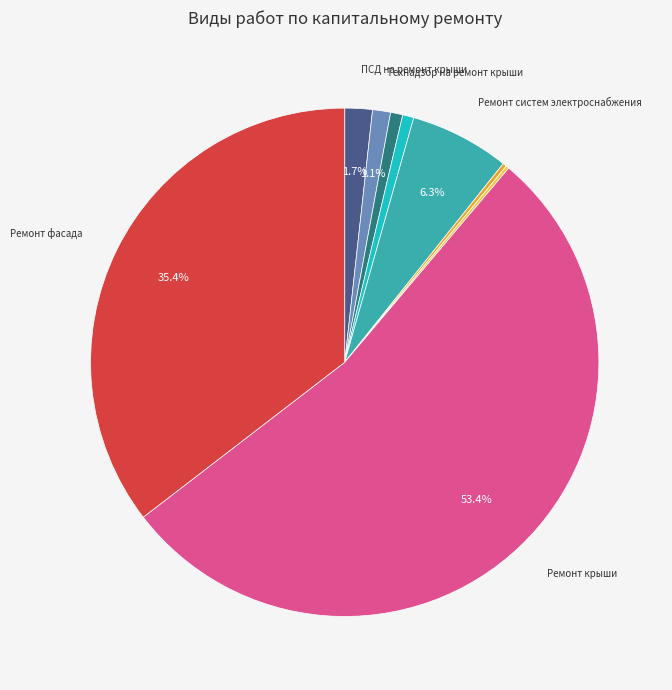

Is there any slice that represents more than half of the pie?

Yes